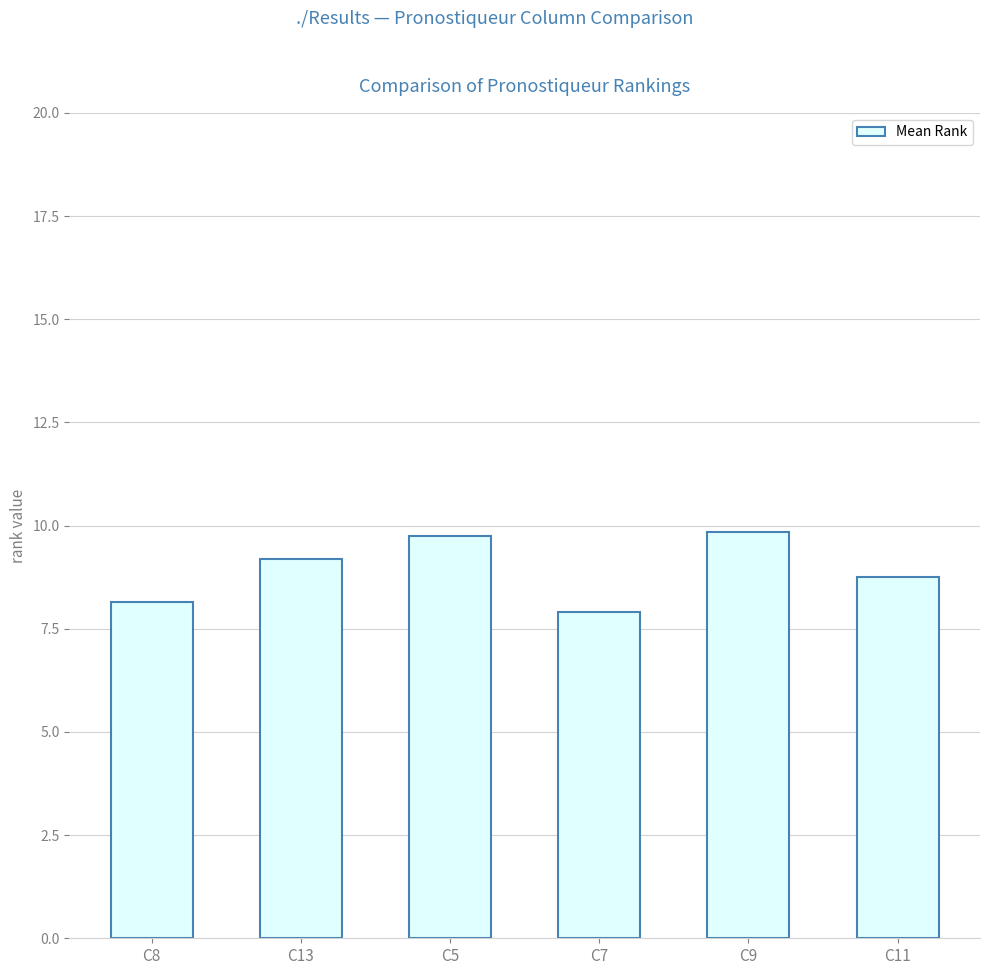

Between C9 and C13, which is larger?

C9